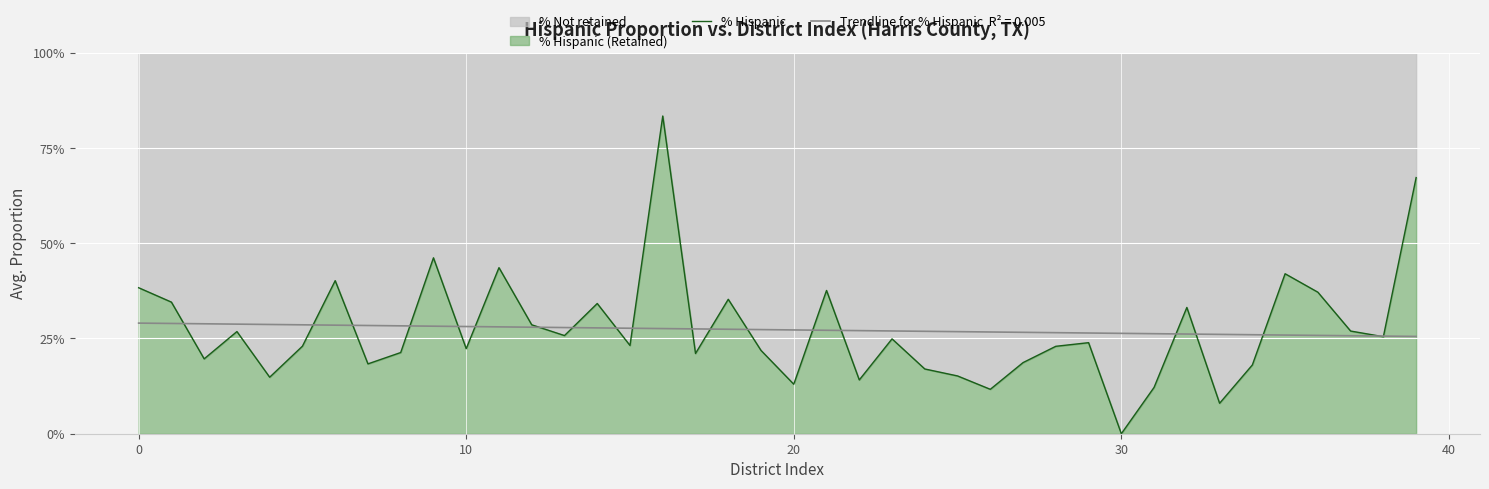

What is the change in value from 31 to 34?

+0.1